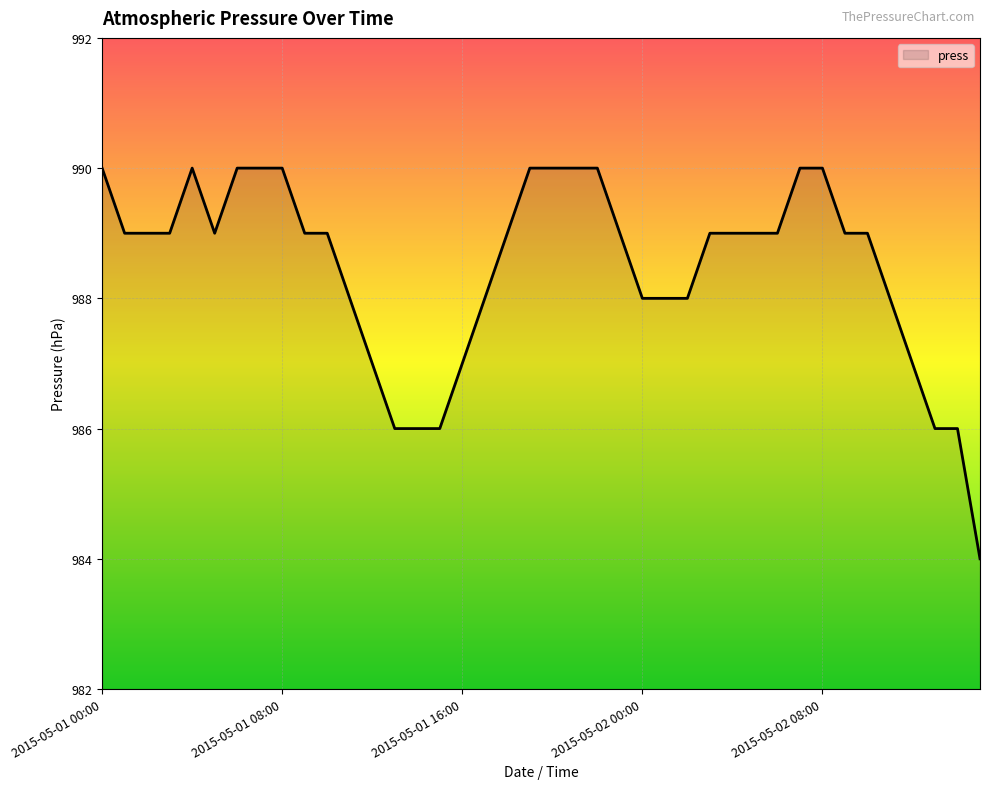

What is the difference between the maximum and minimum values?

6